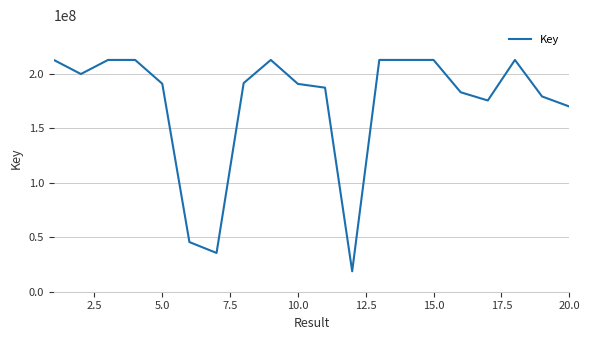

What is the maximum value shown in the chart?

212795451